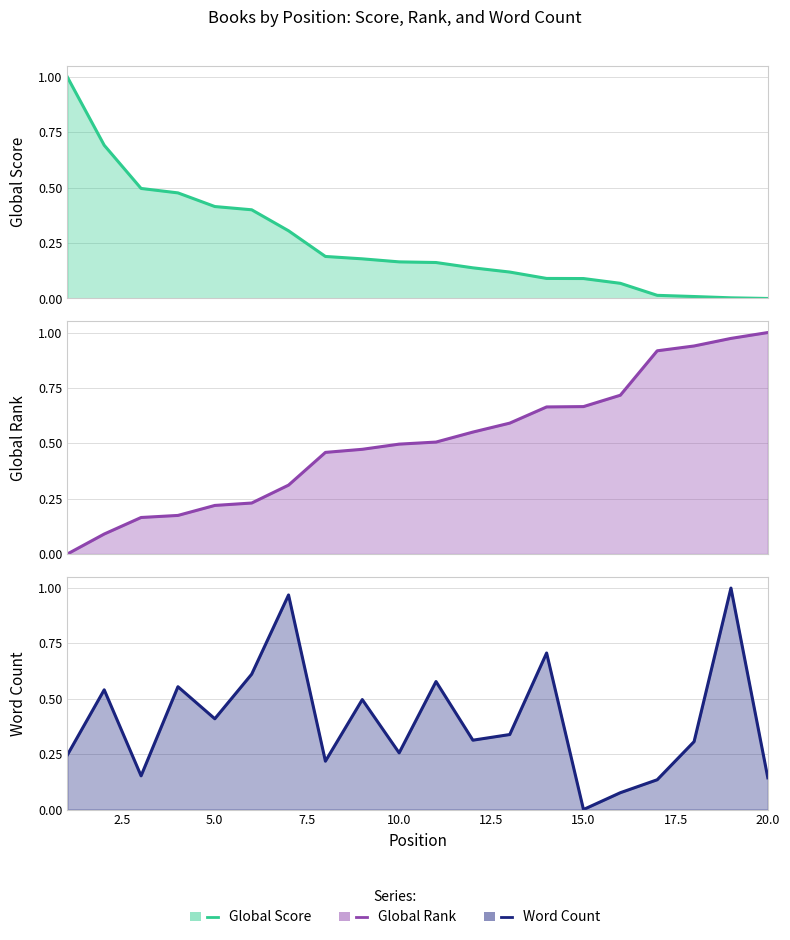

True or false: Global Score and Global Rank intersect in this chart.

True